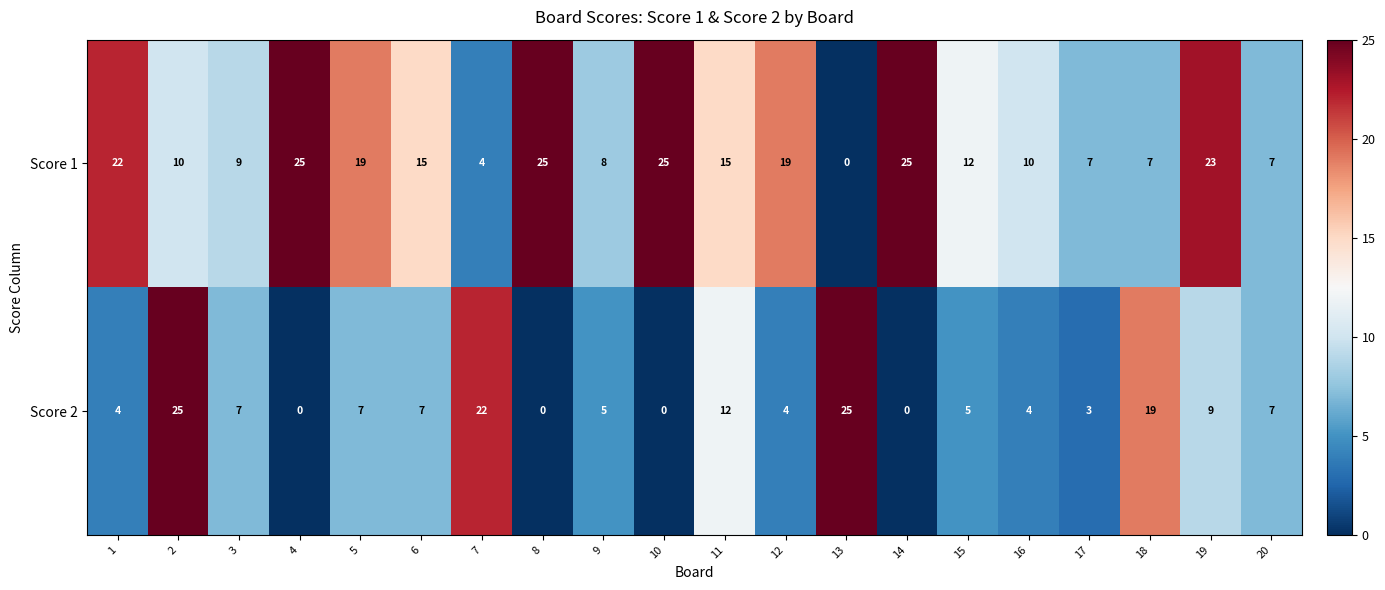

The value of Score 1 at 2 is 10. True or false?

True